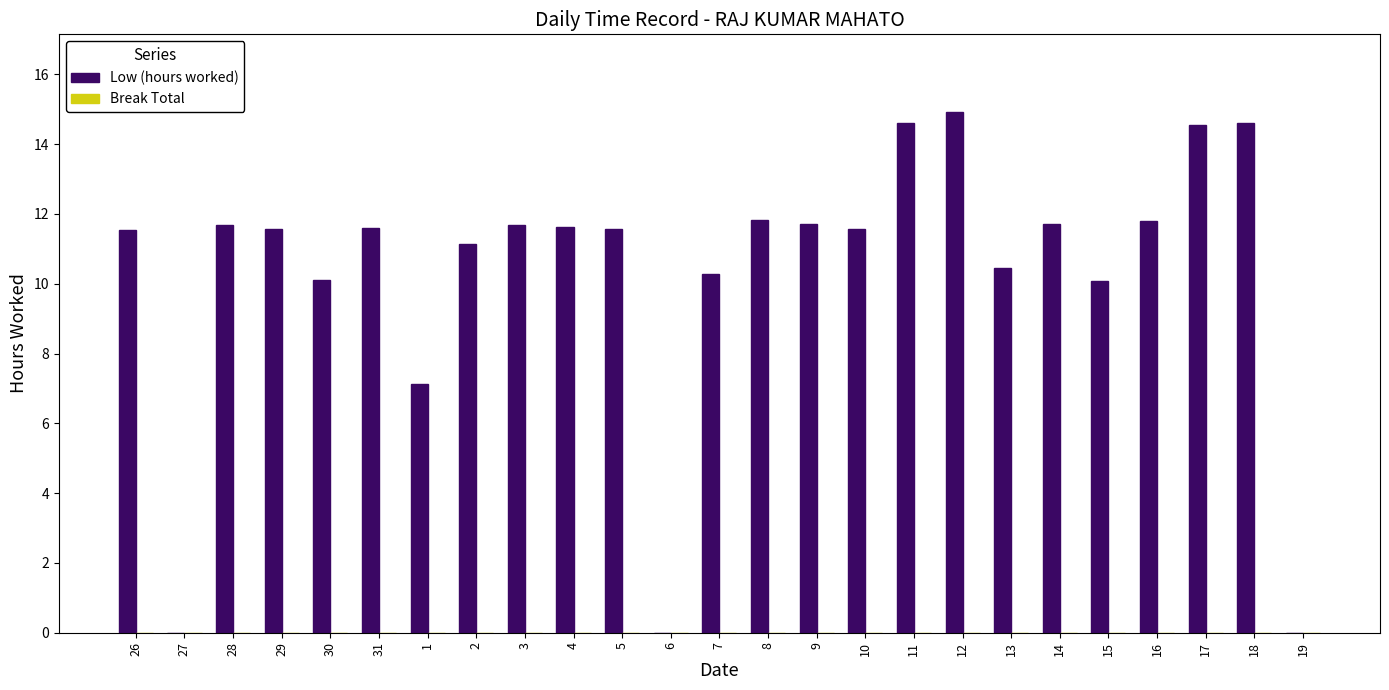

True or false: the data shows 22.6 at 11.

False